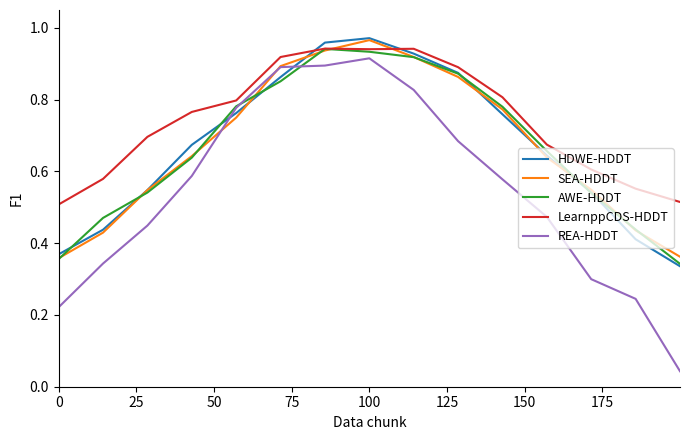

True or false: HDWE-HDDT and REA-HDDT intersect in this chart.

True